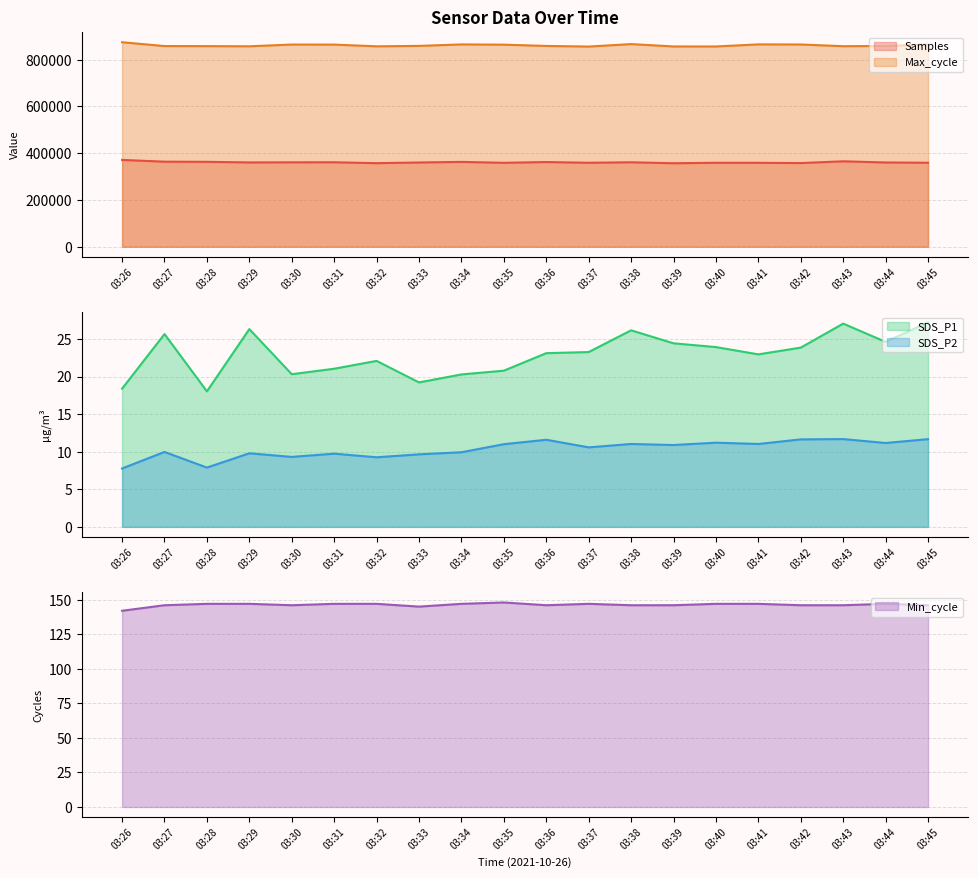

At which category does Samples reach its first local valley?

03:29